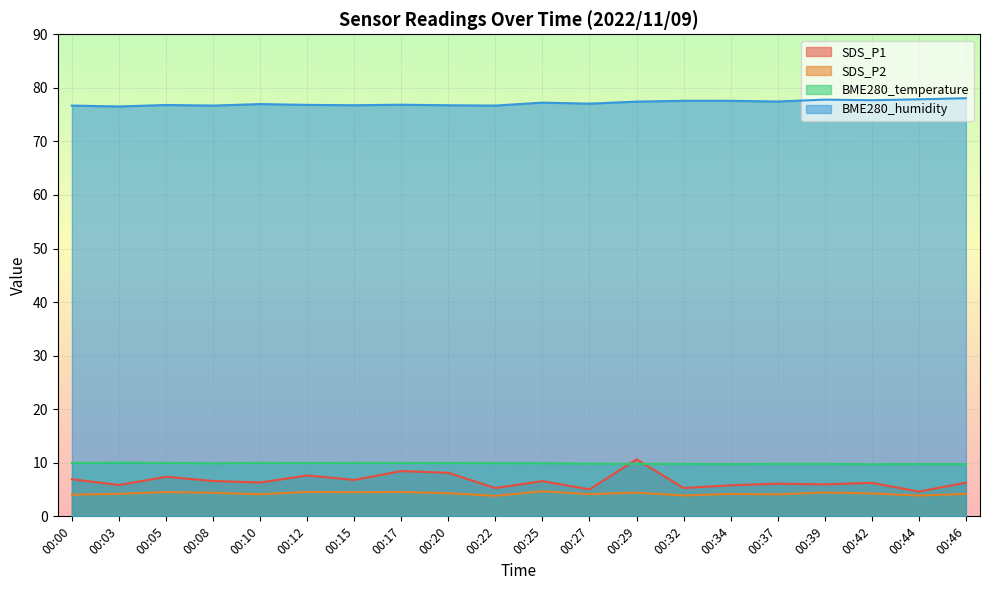

Reading right to left, list all the values displayed in this chart.

SDS_P1: 00:46=6.3	00:44=4.6	00:42=6.2	00:39=6.0	00:37=6.1	00:34=5.8	00:32=5.3	00:29=10.7	00:27=5.0	00:25=6.6	00:22=5.3	00:20=8.1	00:17=8.4	00:15=6.8	00:12=7.6	00:10=6.3	00:08=6.6	00:05=7.4	00:03=5.8	00:00=6.9
SDS_P2: 00:46=4.2	00:44=3.9	00:42=4.3	00:39=4.5	00:37=4.1	00:34=4.2	00:32=3.9	00:29=4.4	00:27=4.2	00:25=4.7	00:22=3.8	00:20=4.3	00:17=4.5	00:15=4.5	00:12=4.5	00:10=4.1	00:08=4.4	00:05=4.5	00:03=4.2	00:00=4.0
BME280_temperature: 00:46=9.7	00:44=9.8	00:42=9.7	00:39=9.8	00:37=9.8	00:34=9.8	00:32=9.8	00:29=9.8	00:27=9.8	00:25=9.9	00:22=9.9	00:20=9.9	00:17=10.0	00:15=10.0	00:12=10.0	00:10=10.0	00:08=9.9	00:05=10.0	00:03=10.0	00:00=10.0
BME280_humidity: 00:46=78.1	00:44=77.9	00:42=77.7	00:39=77.8	00:37=77.5	00:34=77.6	00:32=77.6	00:29=77.4	00:27=77.0	00:25=77.2	00:22=76.7	00:20=76.8	00:17=76.8	00:15=76.8	00:12=76.8	00:10=77.0	00:08=76.7	00:05=76.8	00:03=76.5	00:00=76.7